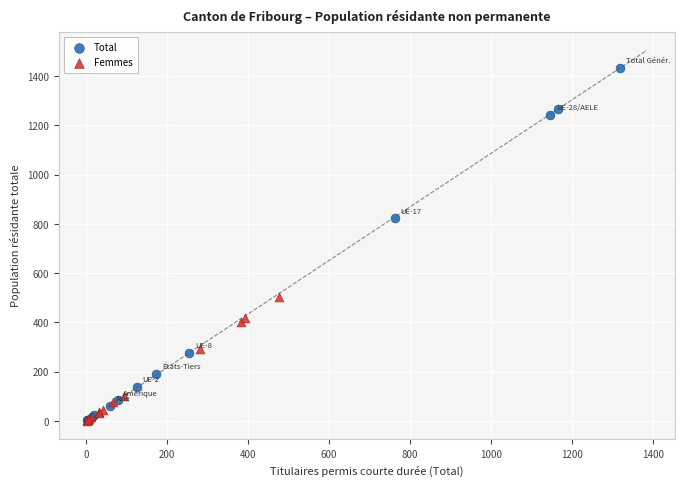

Which series reaches the maximum Y coordinate?

Total